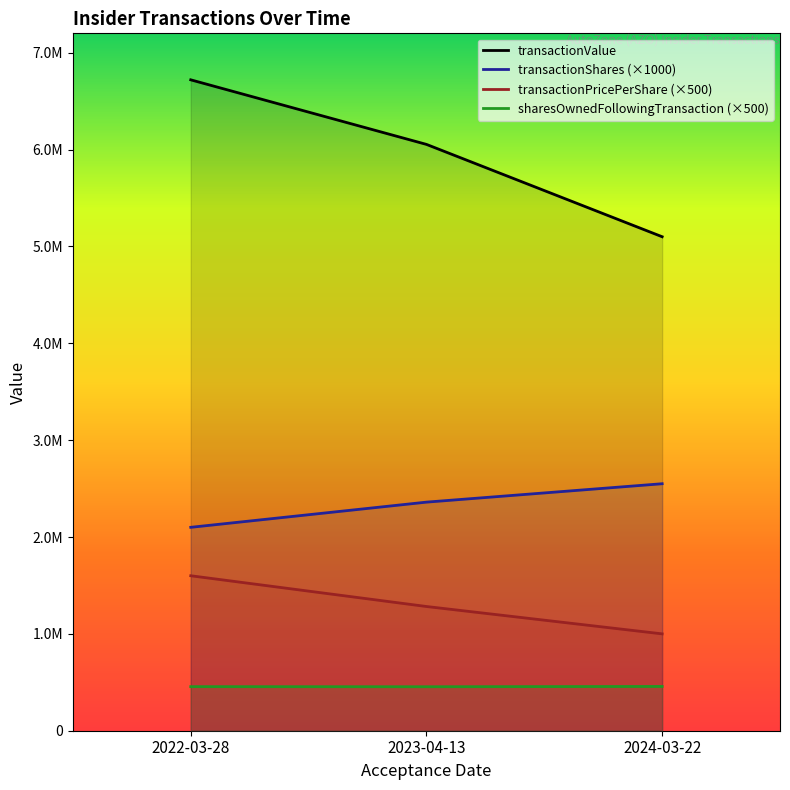

What is the difference between the transactionValue values at 2023-04-13 and 2022-03-28?

666600